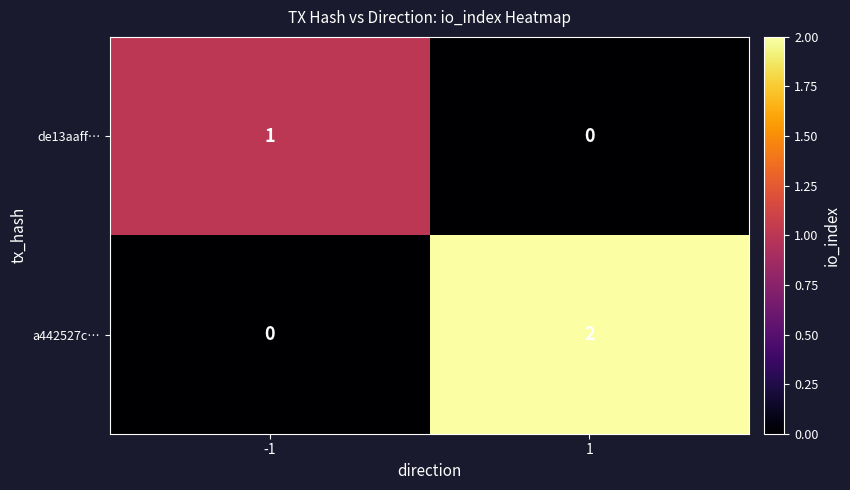

What is the total value across all series at -1?

1